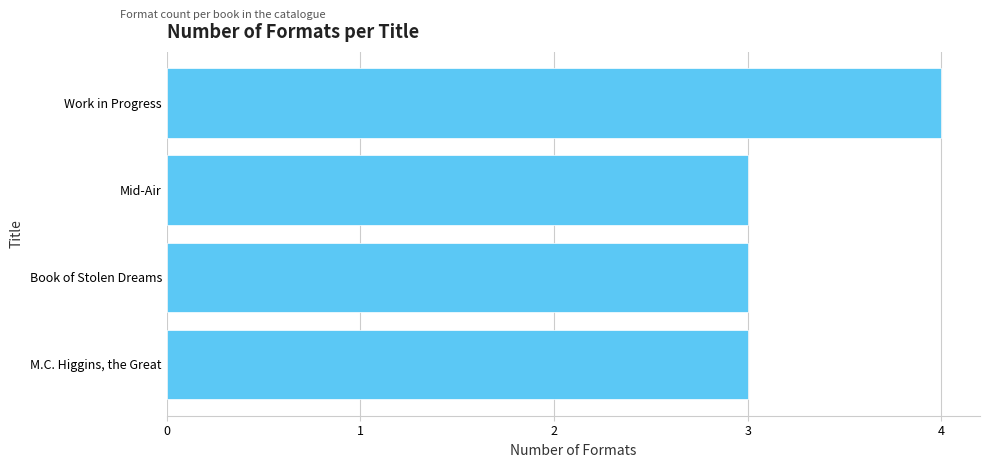

What is the sum of the values at Mid-Air and Work in Progress?

7